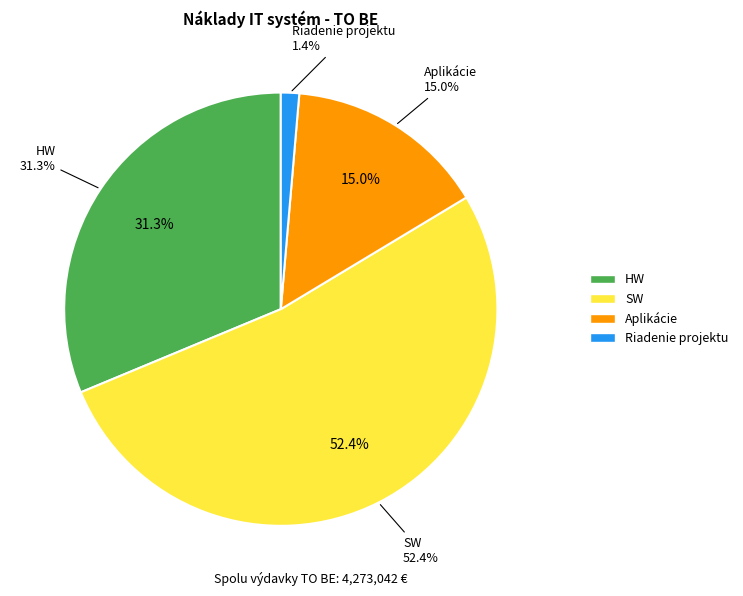

To the nearest percent, what is the difference between the HW and Aplikácie slice percentages?

16%